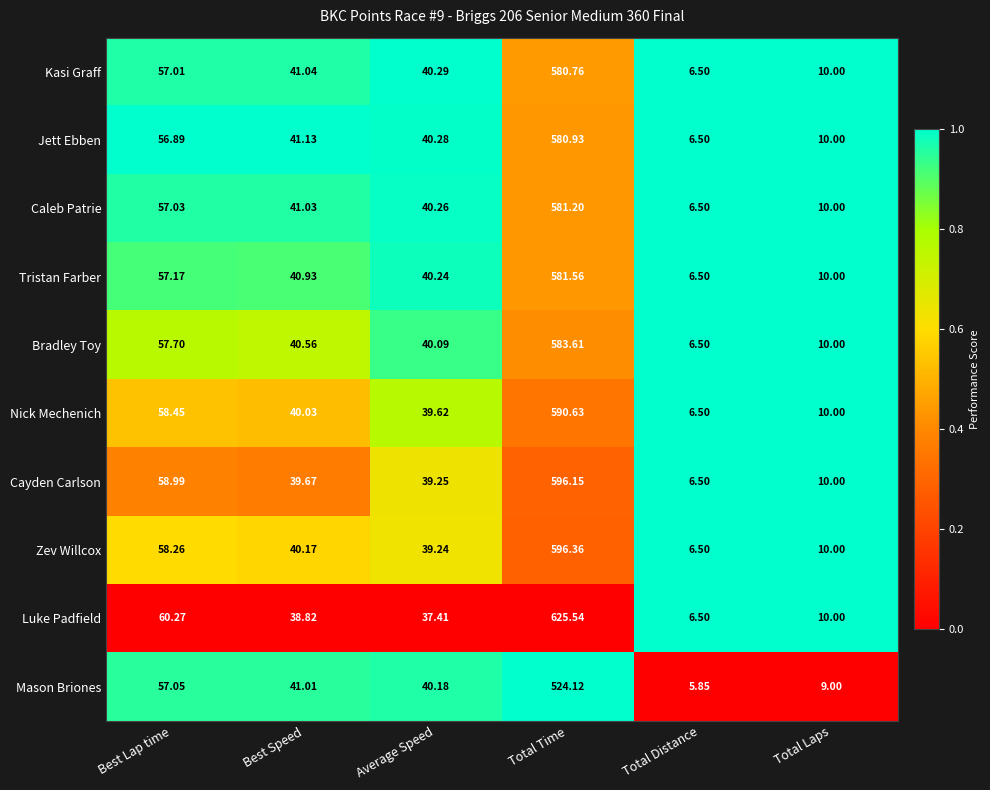

Rank the series by their maximum value, from lowest to highest.

Mason Briones, Kasi Graff, Jett Ebben, Caleb Patrie, Tristan Farber, Bradley Toy, Nick Mechenich, Cayden Carlson, Zev Willcox, Luke Padfield